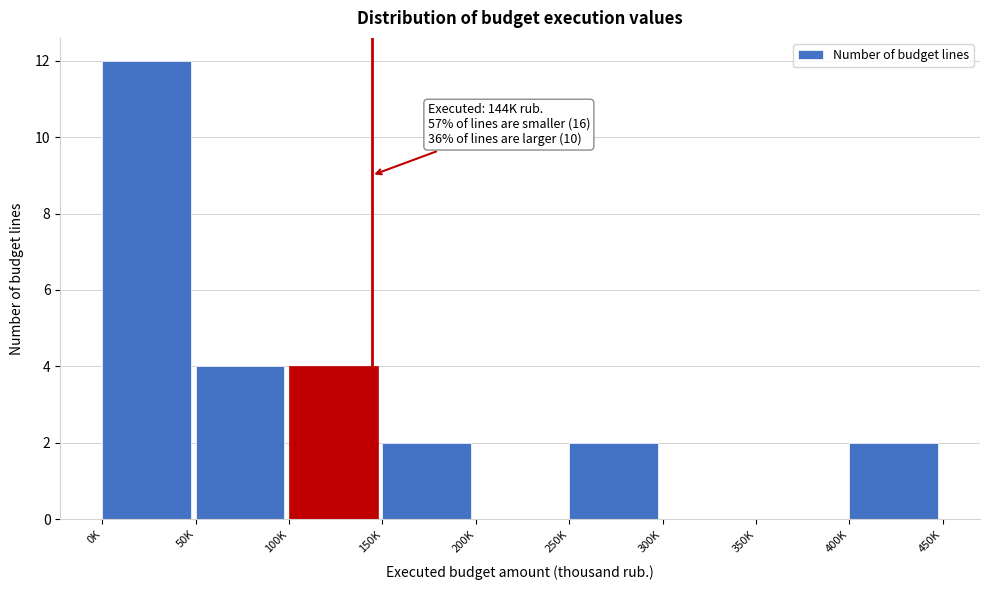

Reading left to right, extract all data points from this chart.

0K=12	50K=4	100K=4	150K=2	200K=0	250K=2	300K=0	350K=0	400K=2